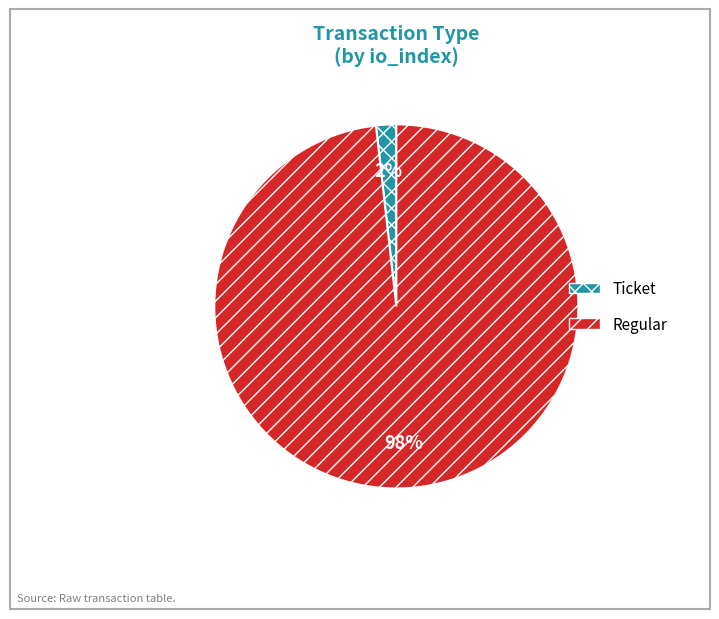

Does any single category account for the majority?

Yes